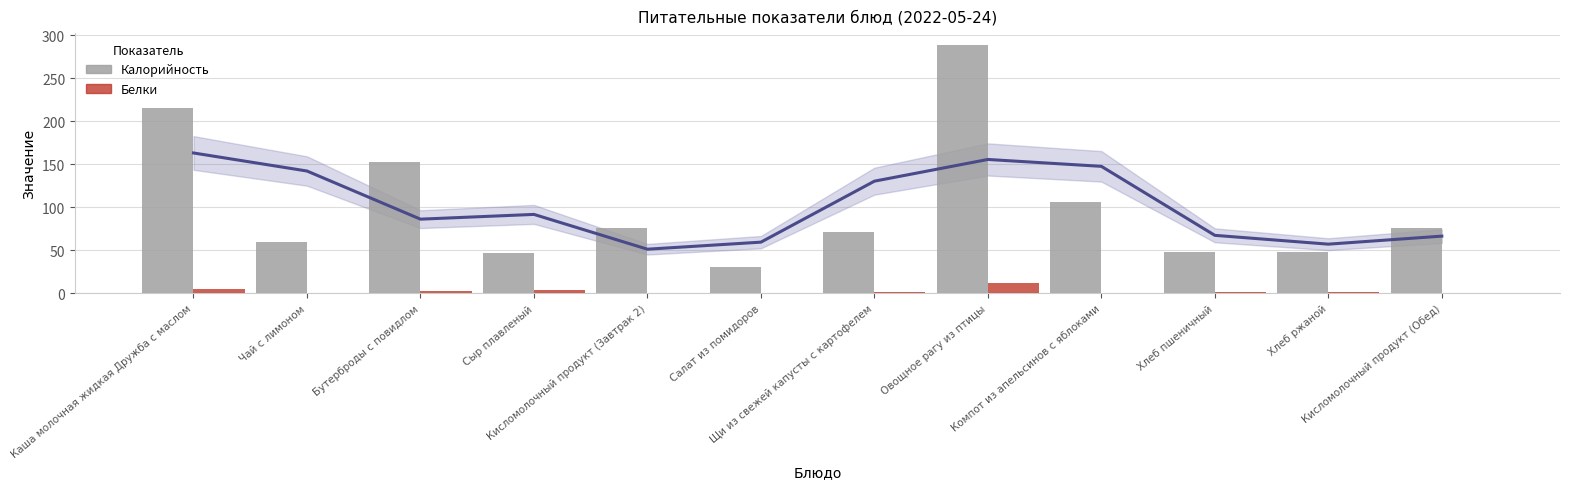

At how many categories does at least one series exceed 144?

3